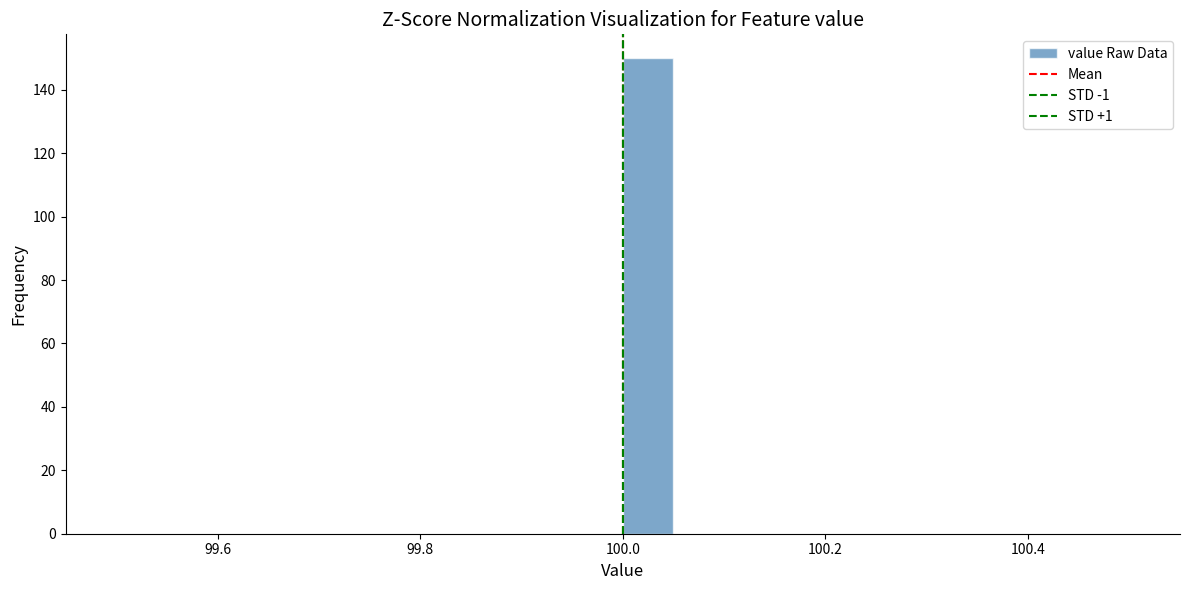

Around what value on the x-axis is the tallest bar? Give the approximate position of its centre, as read against the axis.

100.02